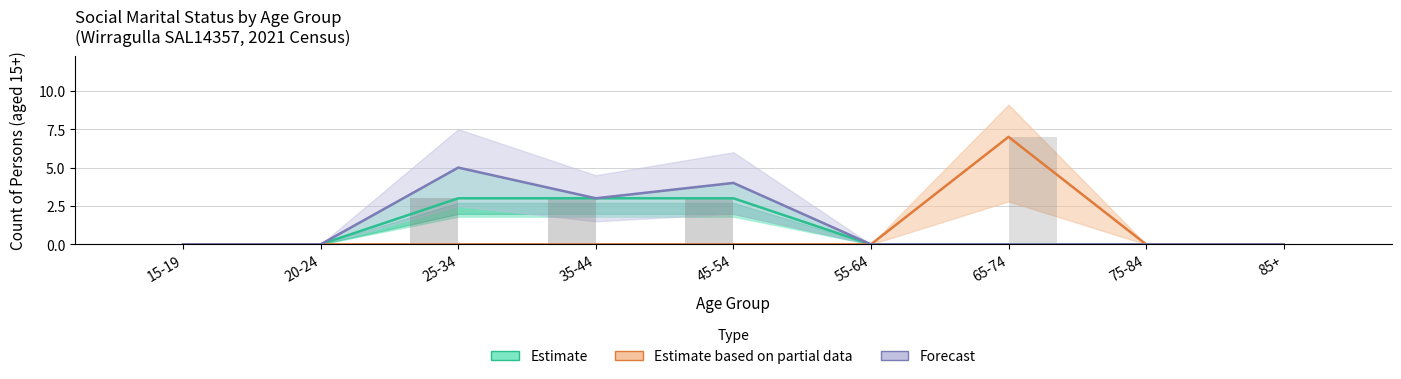

What is the label of the 3rd bar from the right?

65-74